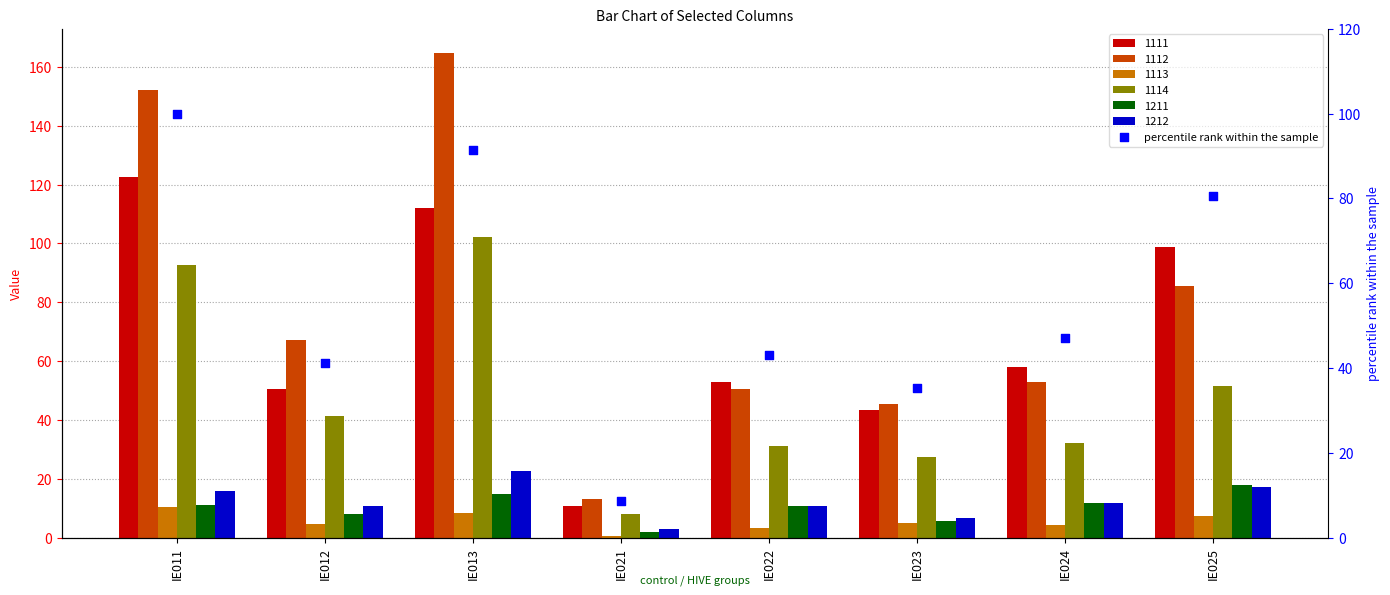

What is the change in value from IE011 to IE023?

-64.6